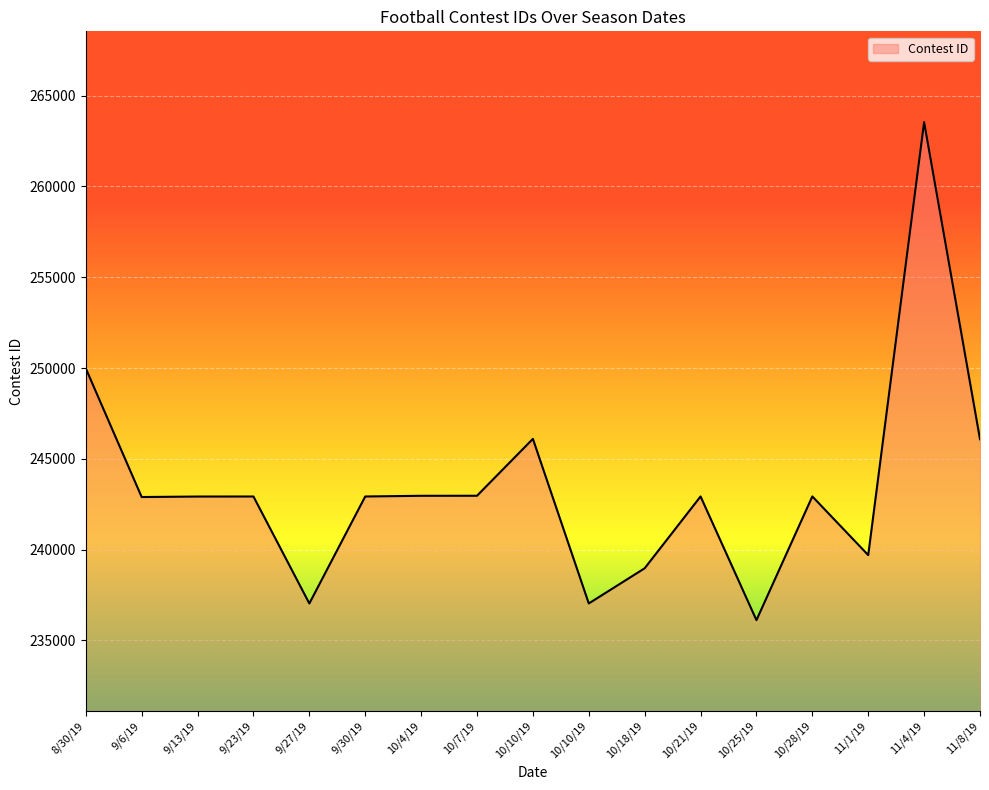

Reading right to left, list all the values displayed in this chart.

246079	263542	239697	242928	236114	242927	238971	237034	246098	242965	242963	242925	237033	242924	242922	242895	249980